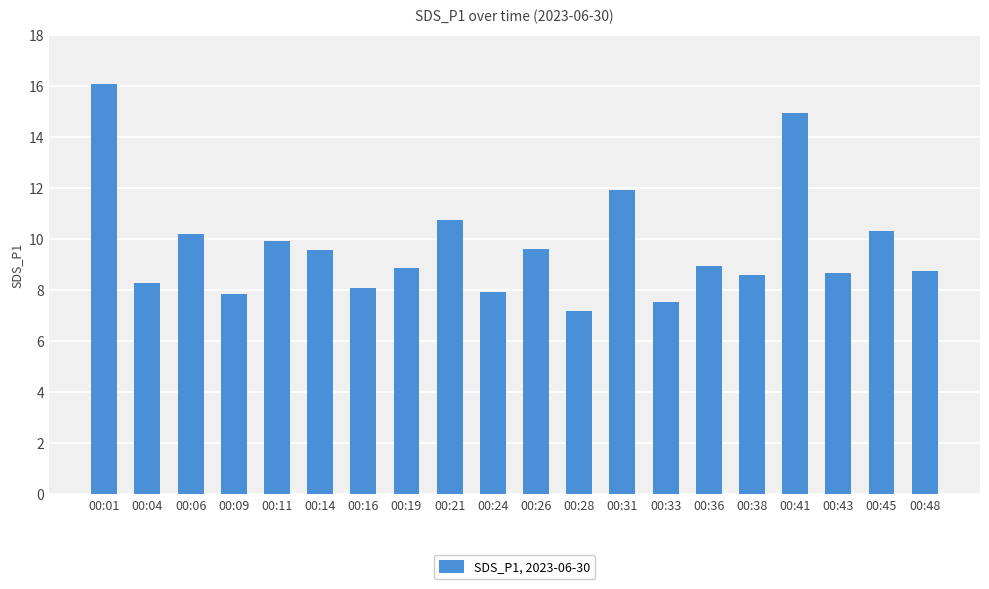

How many distinct data groups are displayed?

1